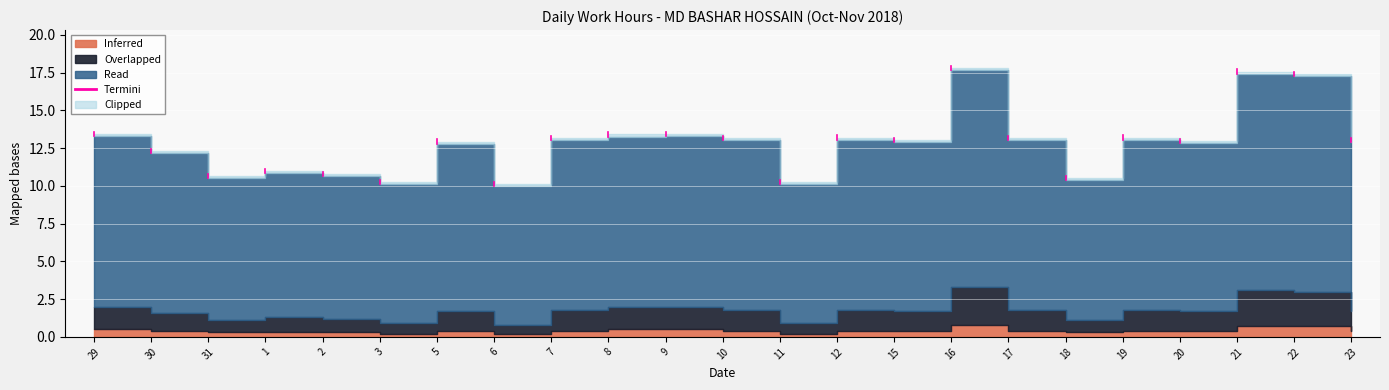

Is it true that Inferred equals 0.2 at 15?

False